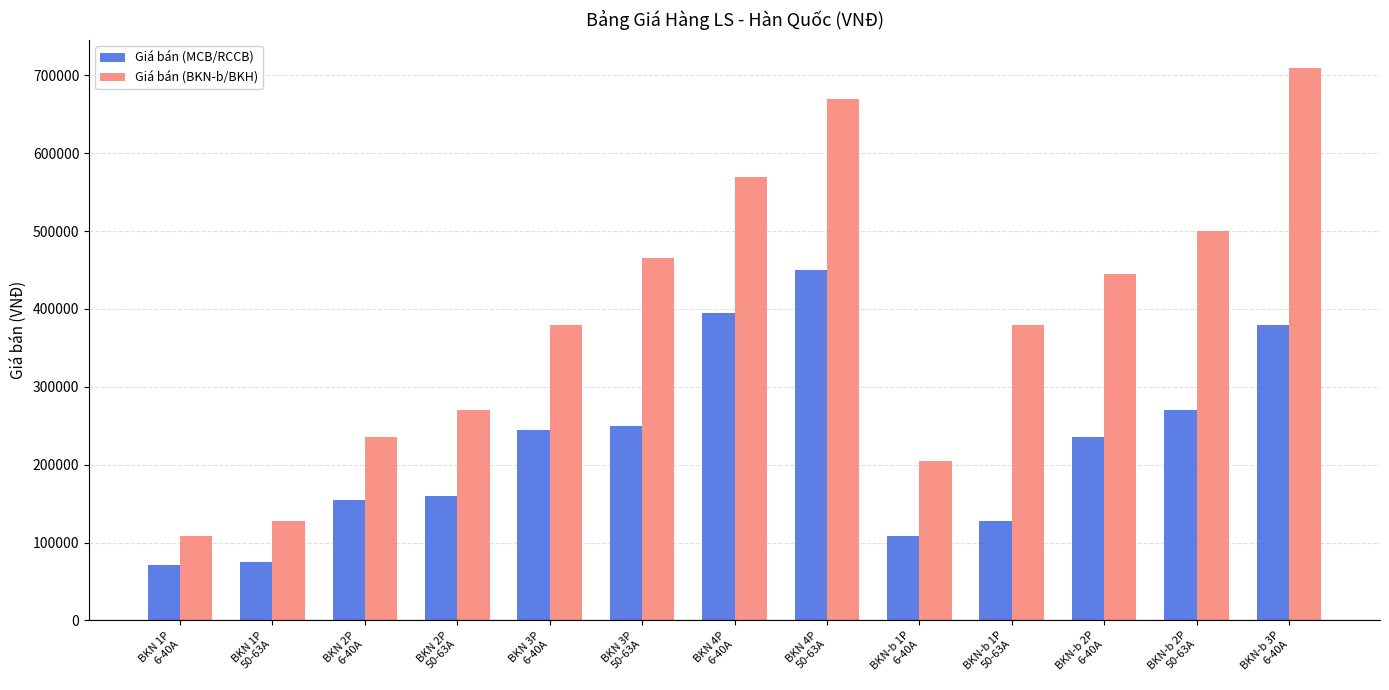

Which series has the widest spread of values?

Giá bán (BKN-b/BKH)